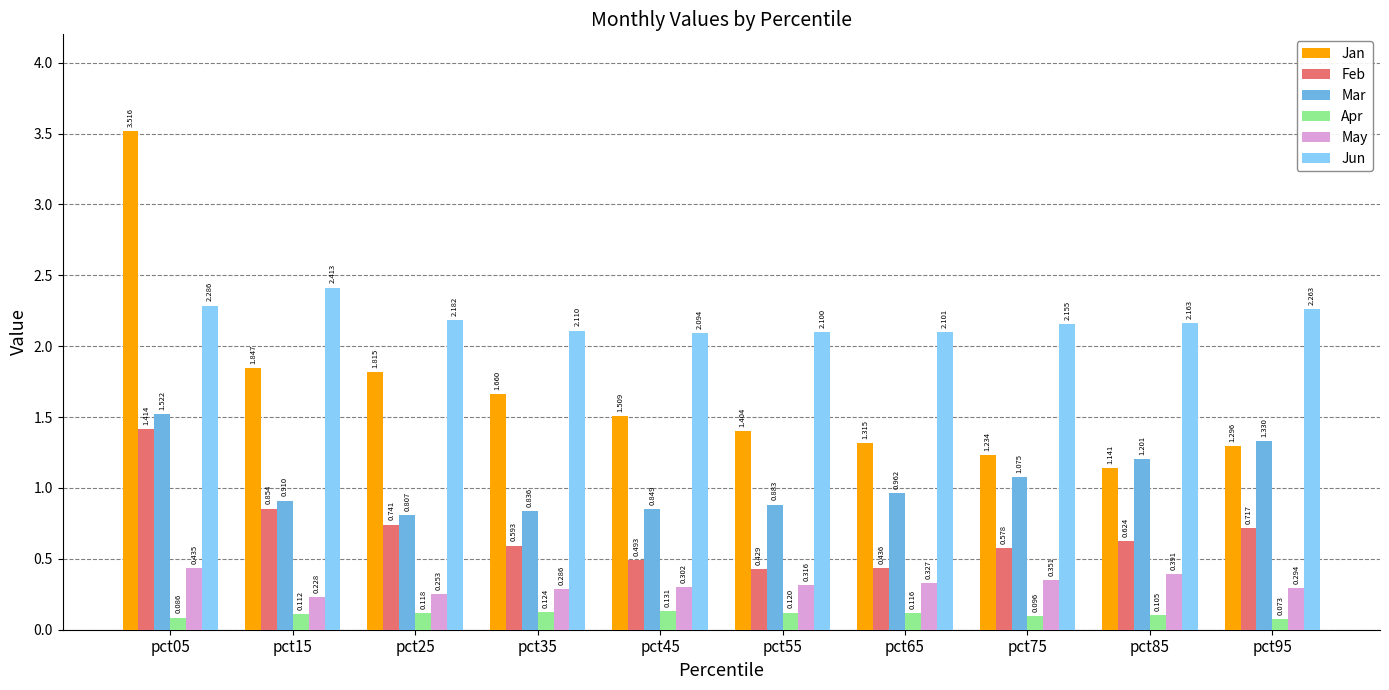

Are the bars grouped side by side (vs. stacked)?

Yes